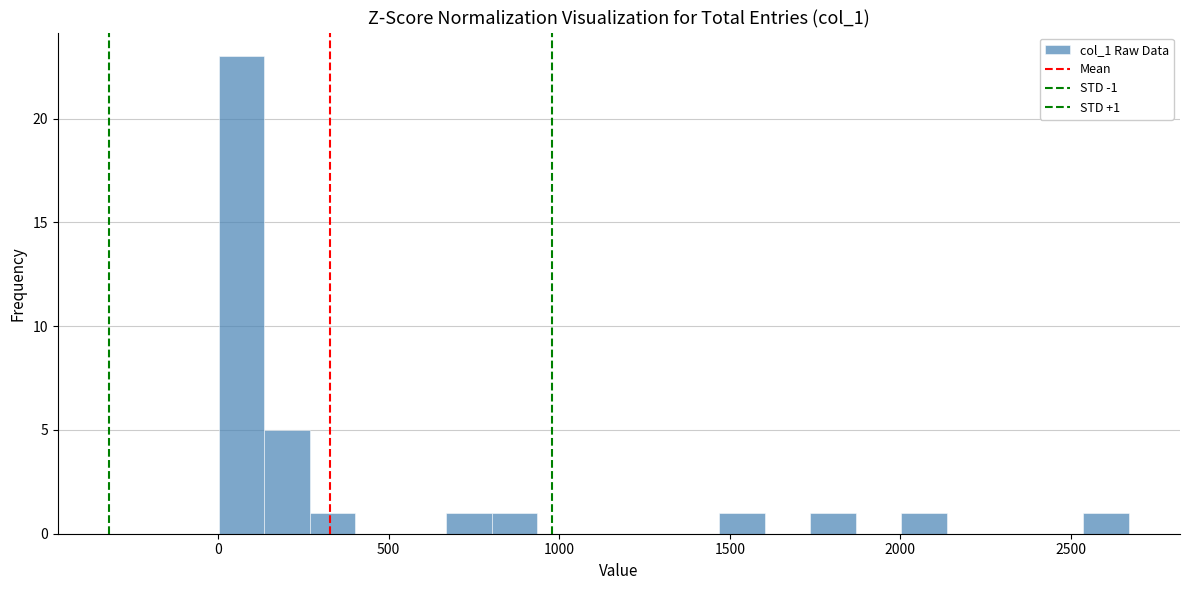

Around what value on the x-axis is the tallest bar? Give the approximate position of its centre, as read against the axis.

50